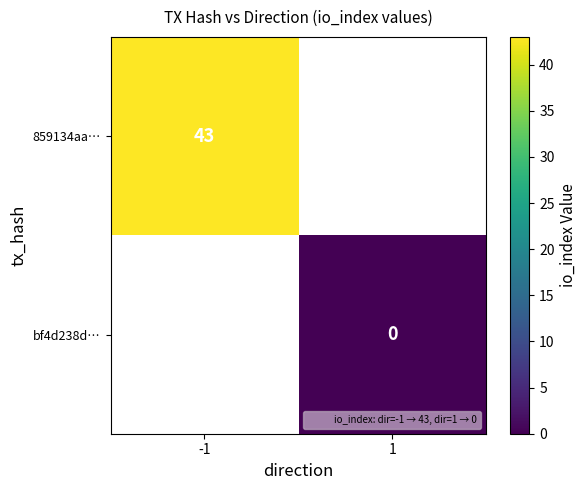

Is the value of bf4d238d… at -1 greater than the value of 859134aa… at -1?

No